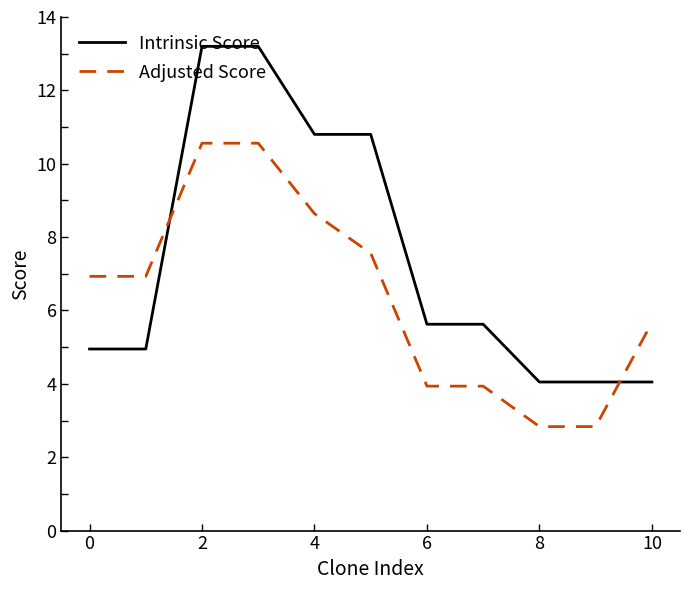

Does the chart have visible grid lines?

No